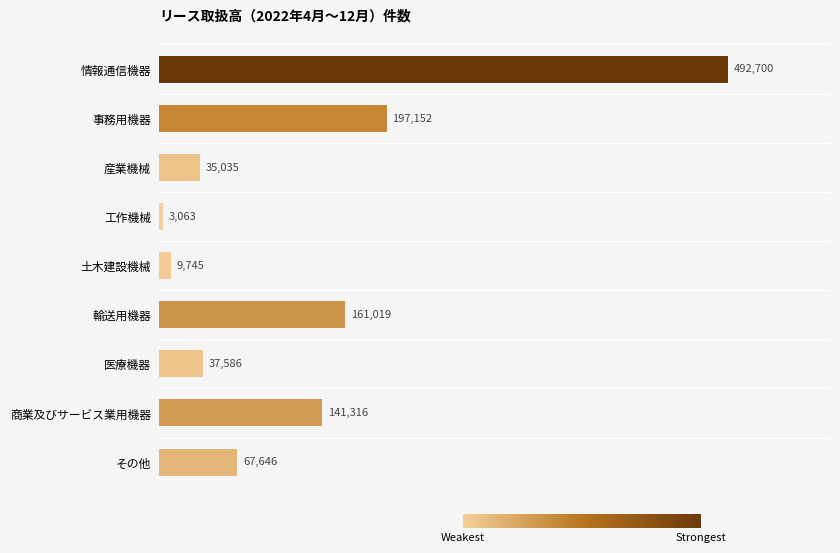

What is the difference between the second highest and minimum values?

194089